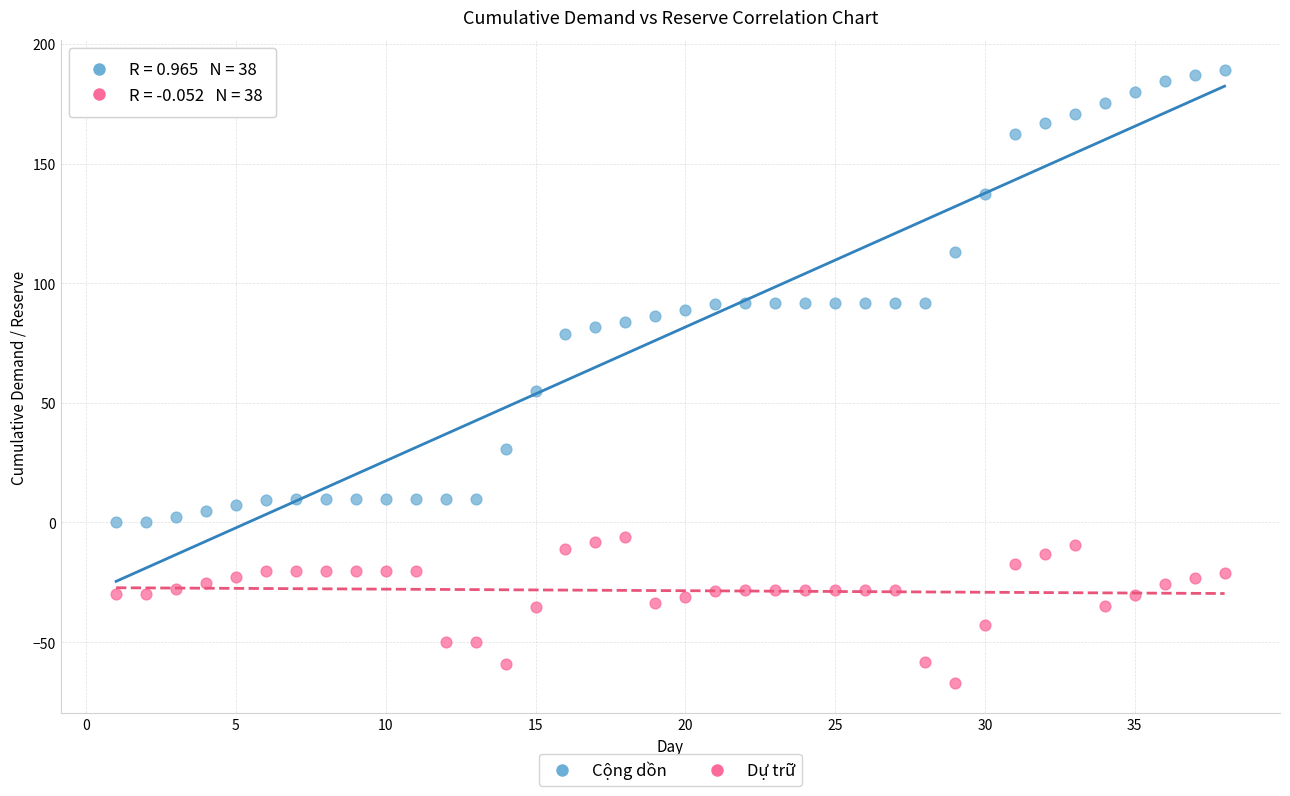

Across all data points, what is the range of Y values (max minus min)?

256.0